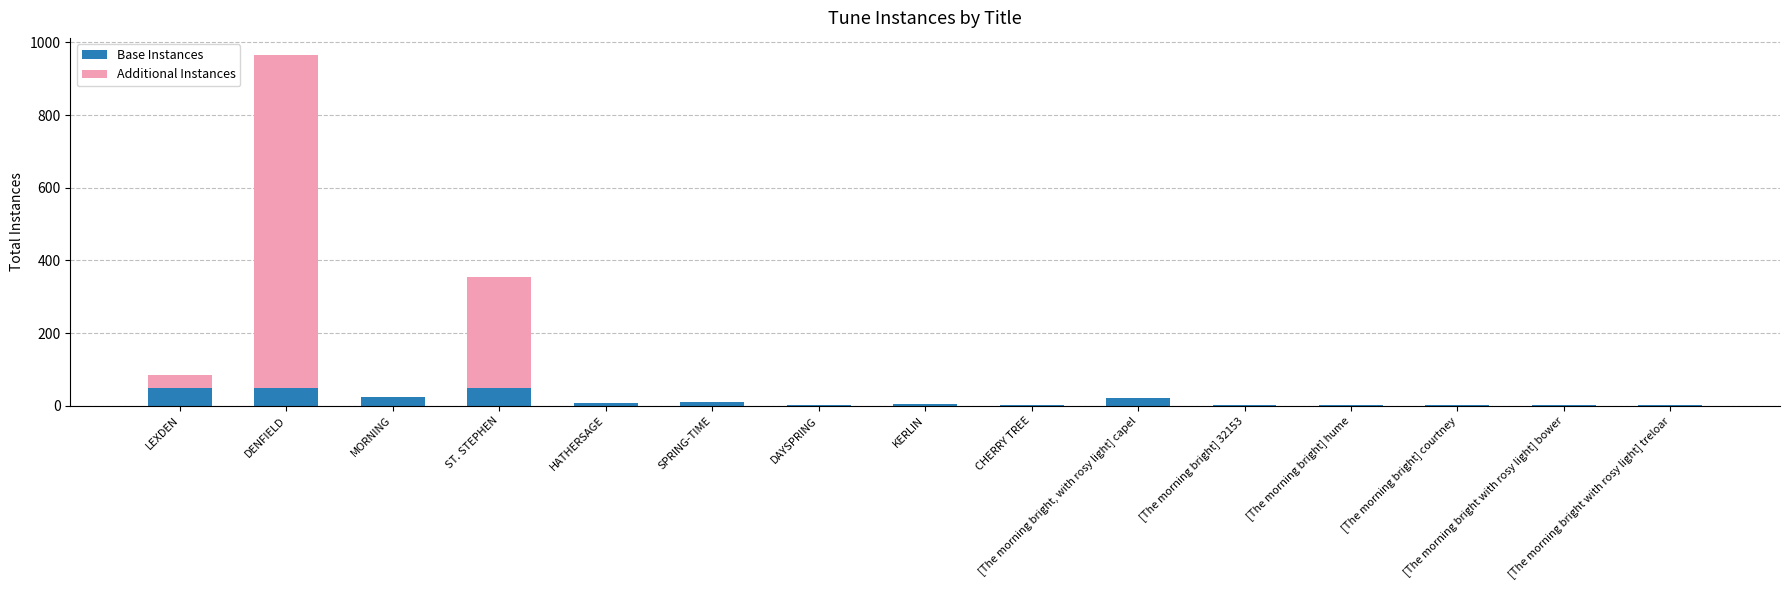

Is it true that Base Instances equals 2 at DAYSPRING?

True